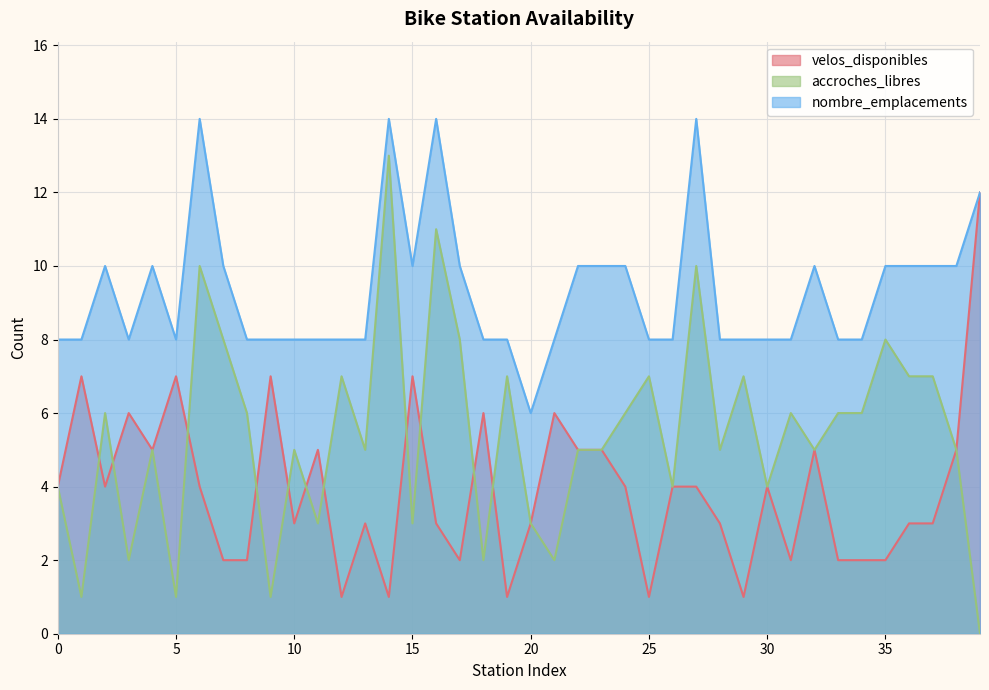

Rank the series by their maximum value, from highest to lowest.

nombre_emplacements, accroches_libres, velos_disponibles